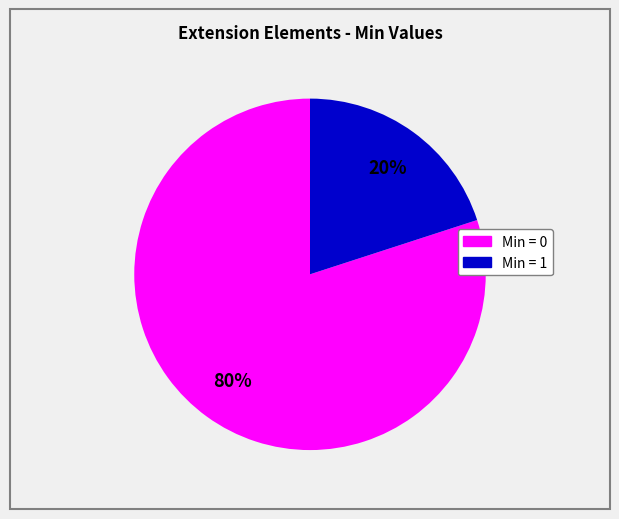

To the nearest percent, what is the average slice percentage?

50%